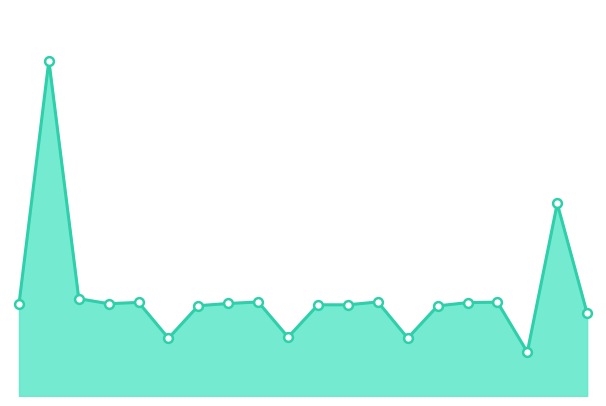

Is this an area chart (filled region under the line)?

Yes